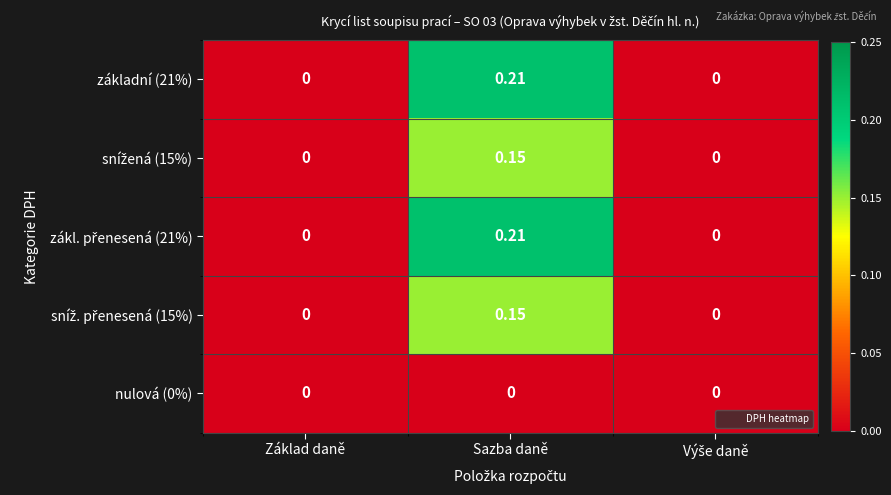

How many distinct data groups are displayed?

5